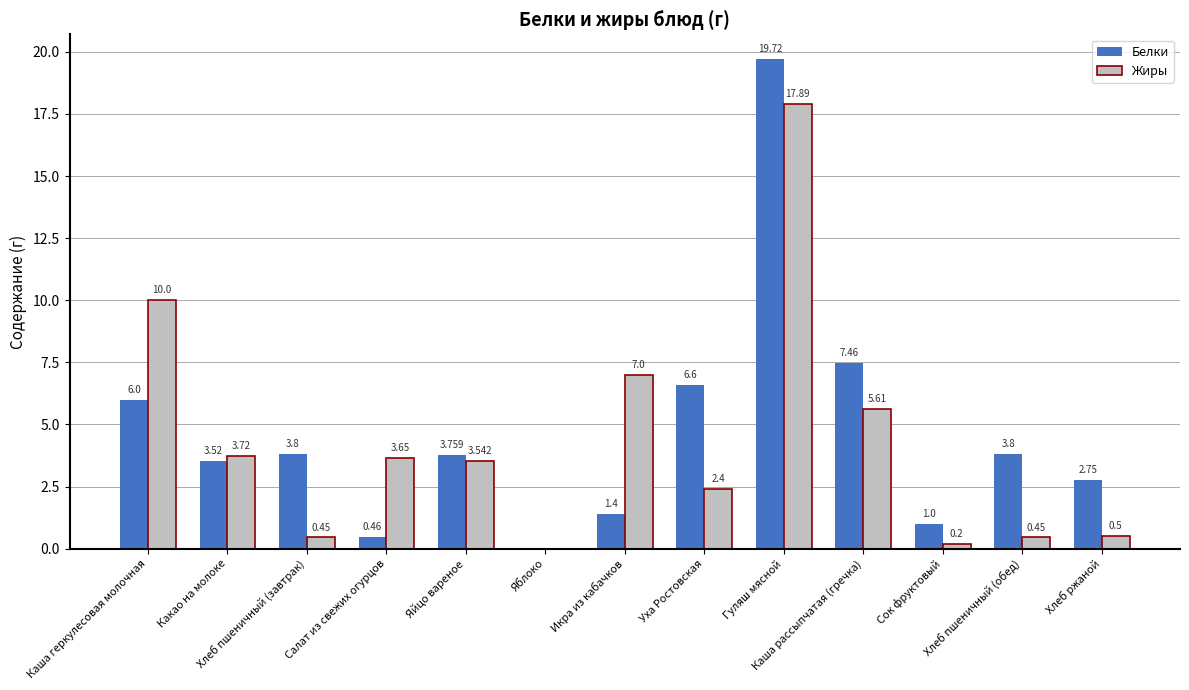

Are the bars horizontal?

No